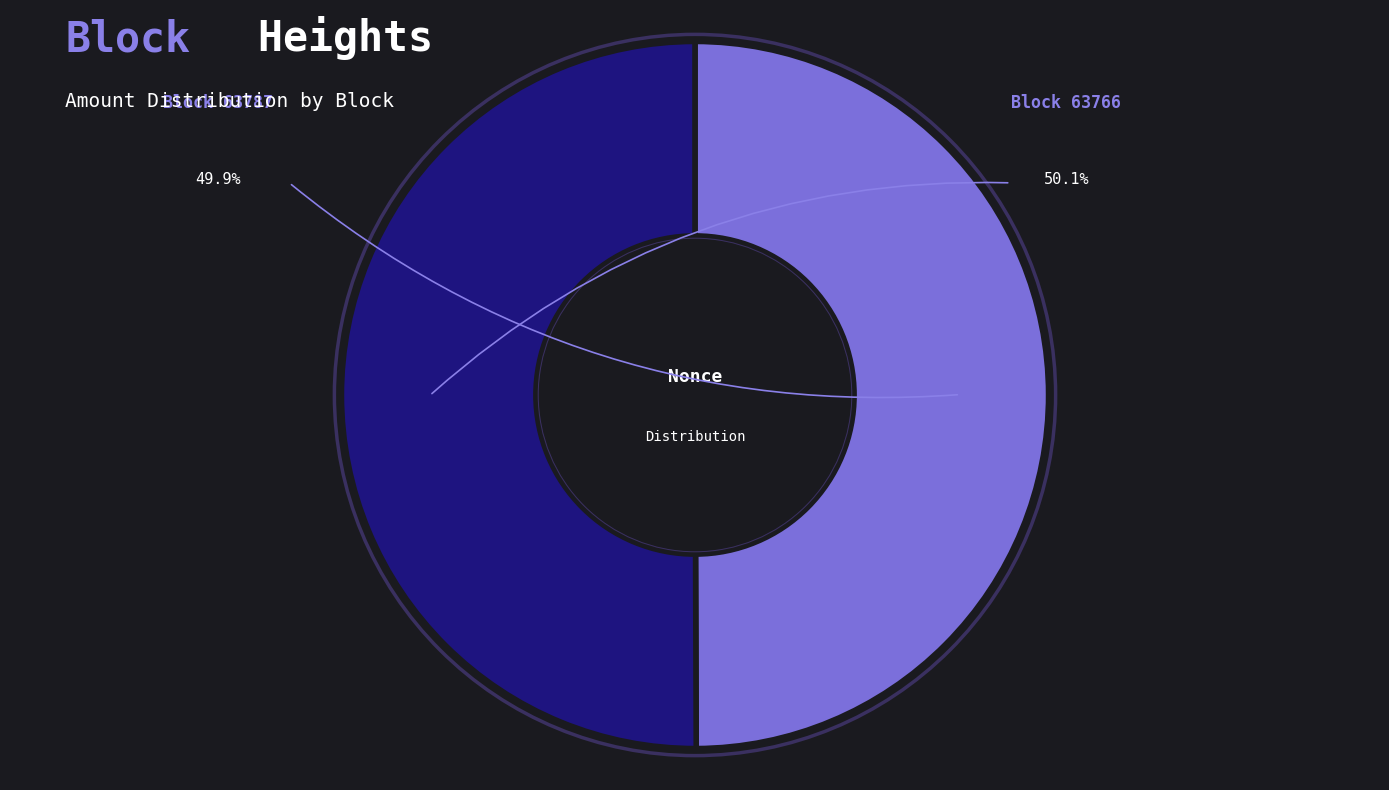

Which slice is the smallest?

63787